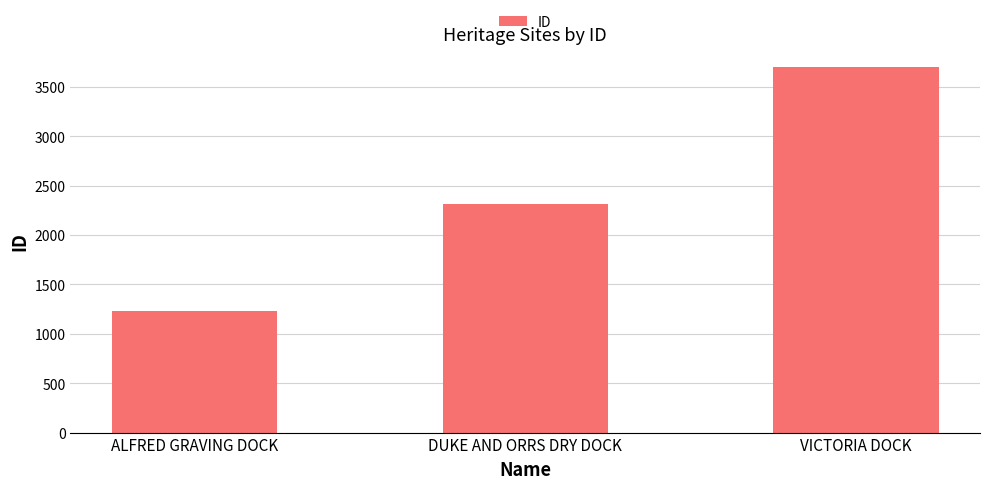

Which category has the highest value across all series?

VICTORIA DOCK